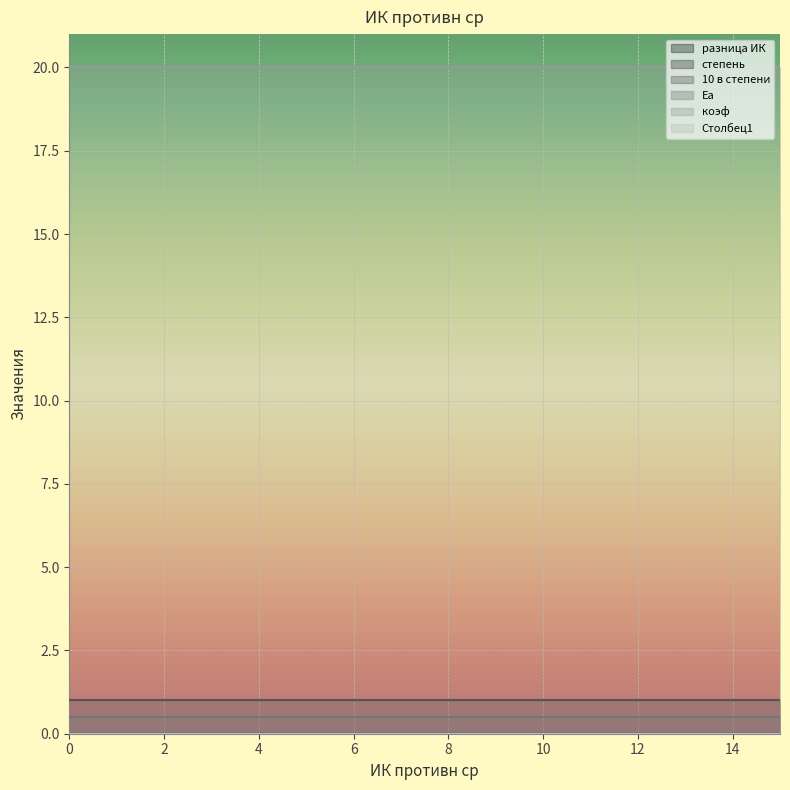

Reading right to left, what are all the values shown in this chart?

разница ИК: 0.0	0.0	0.0	0.0	0.0	0.0	0.0	0.0	0.0	0.0	0.0	0.0	0.0	0.0	0.0	0.0
степень: 0.0	0.0	0.0	0.0	0.0	0.0	0.0	0.0	0.0	0.0	0.0	0.0	0.0	0.0	0.0	0.0
10 в степени: 1.0	1.0	1.0	1.0	1.0	1.0	1.0	1.0	1.0	1.0	1.0	1.0	1.0	1.0	1.0	1.0
Еа: 0.5	0.5	0.5	0.5	0.5	0.5	0.5	0.5	0.5	0.5	0.5	0.5	0.5	0.5	0.5	0.5
коэф: 20.0	20.0	20.0	20.0	20.0	20.0	20.0	20.0	20.0	20.0	20.0	20.0	20.0	20.0	20.0	20.0
Столбец1: 0.0	0.0	0.0	0.0	0.0	0.0	0.0	0.0	0.0	0.0	0.0	0.0	0.0	0.0	0.0	0.0